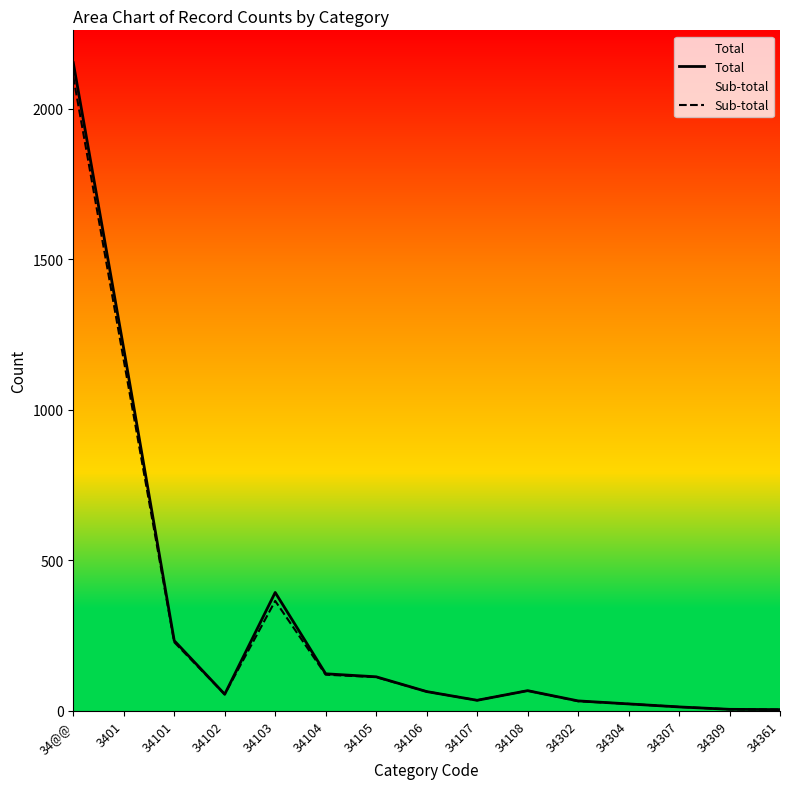

Rank the categories by Sub-total value from lowest to highest.

34361, 34309, 34307, 34304, 34302, 34107, 34102, 34106, 34108, 34105, 34104, 34101, 34103, 3401, 34@@